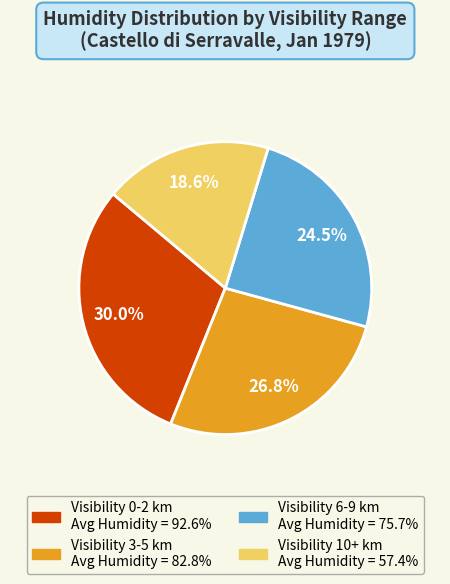

How many segments does this pie chart have?

4